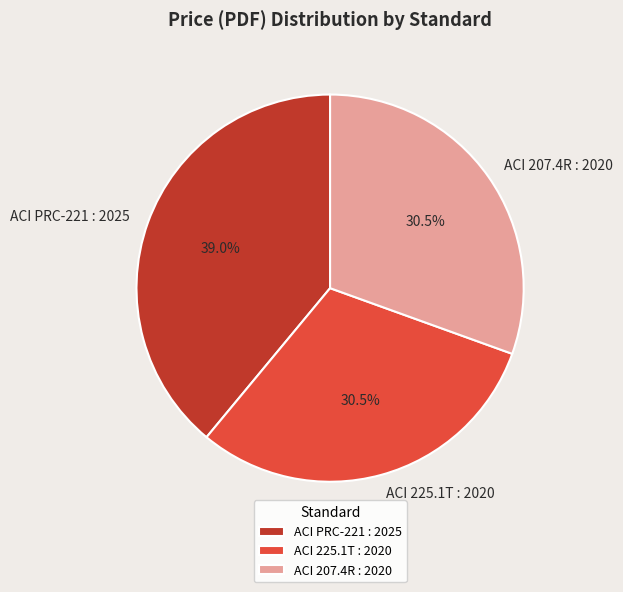

Count the number of slices in the pie.

3